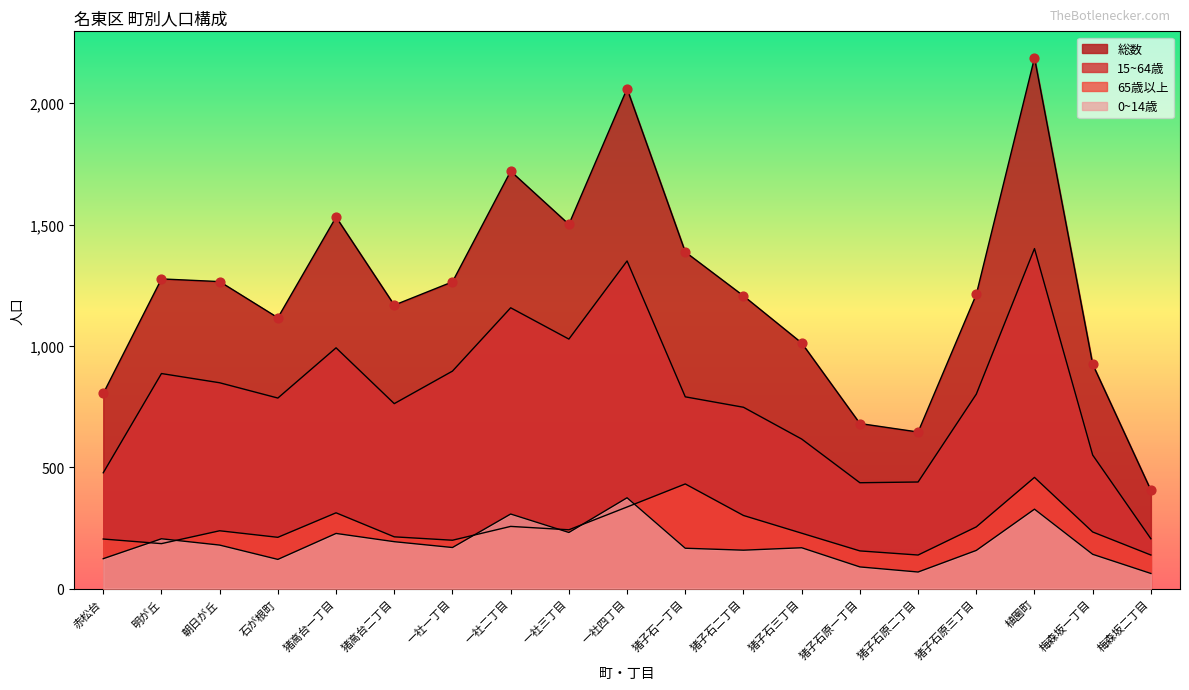

What are all the series names shown in the legend?

総数, 15~64歳, 65歳以上, 0~14歳